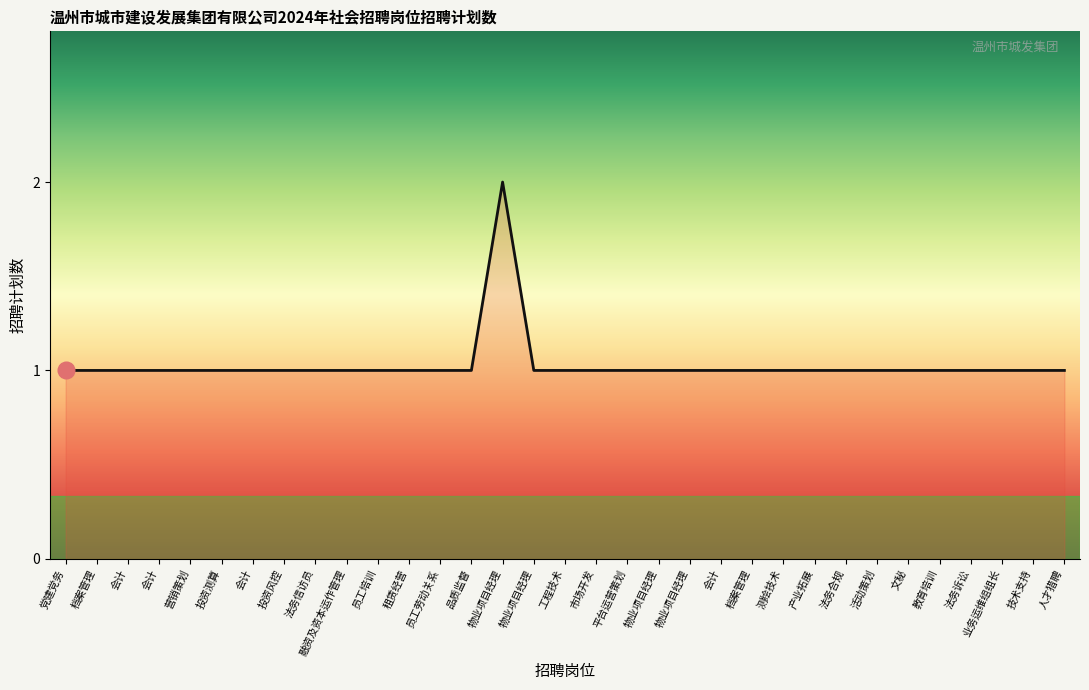

How many interior local peaks (higher than both neighbors) does the data have?

1